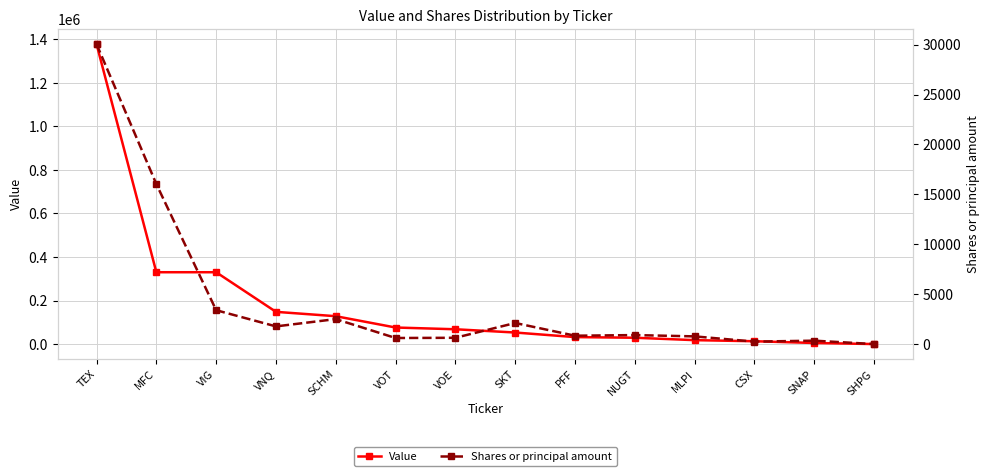

Rank the series by their average value, from lowest to highest.

Shares or principal amount, Value